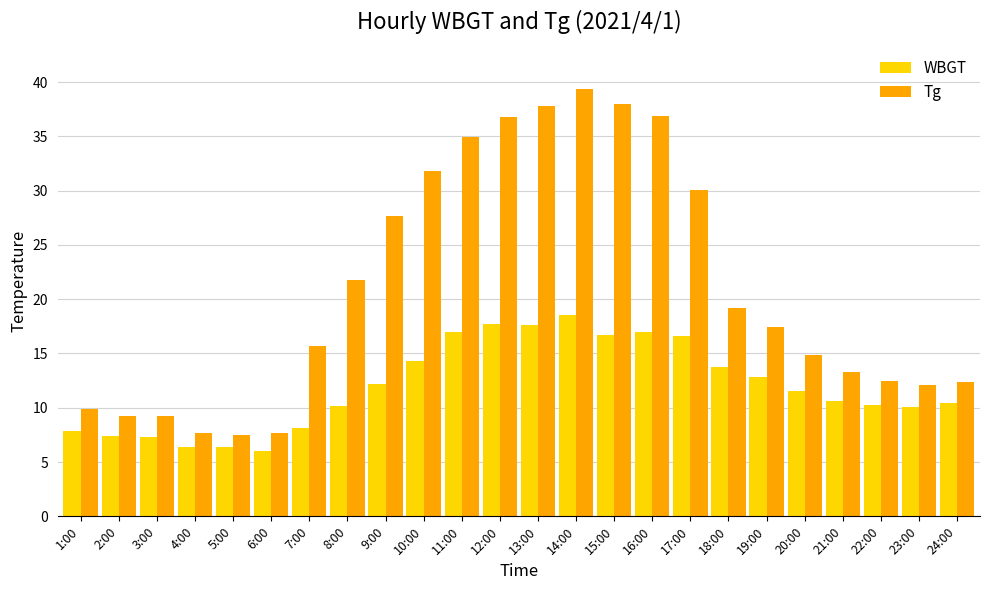

What is the approximate value of Tg at 21:00?

13.3